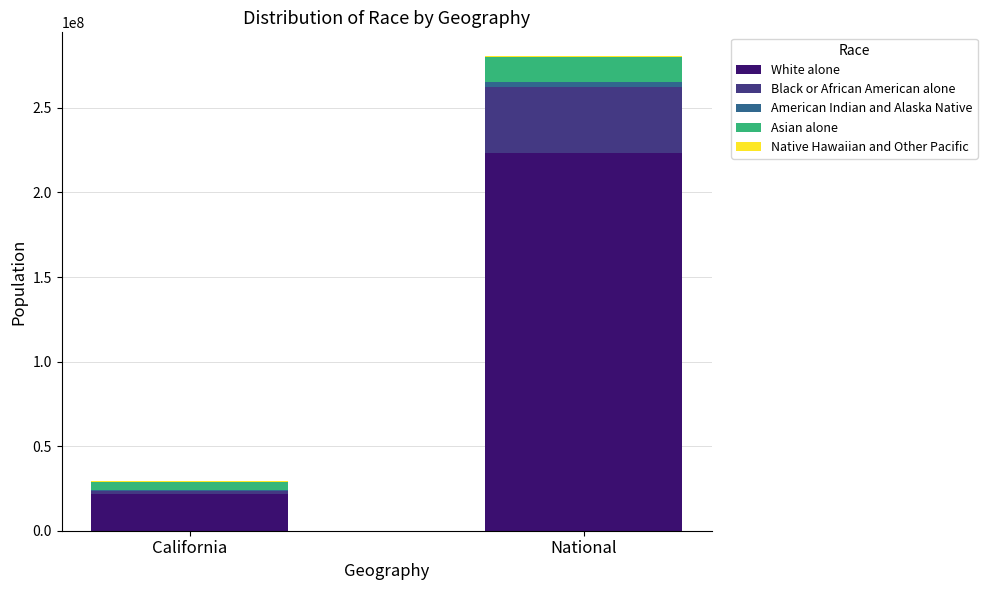

What is the maximum value for White alone?

223553265